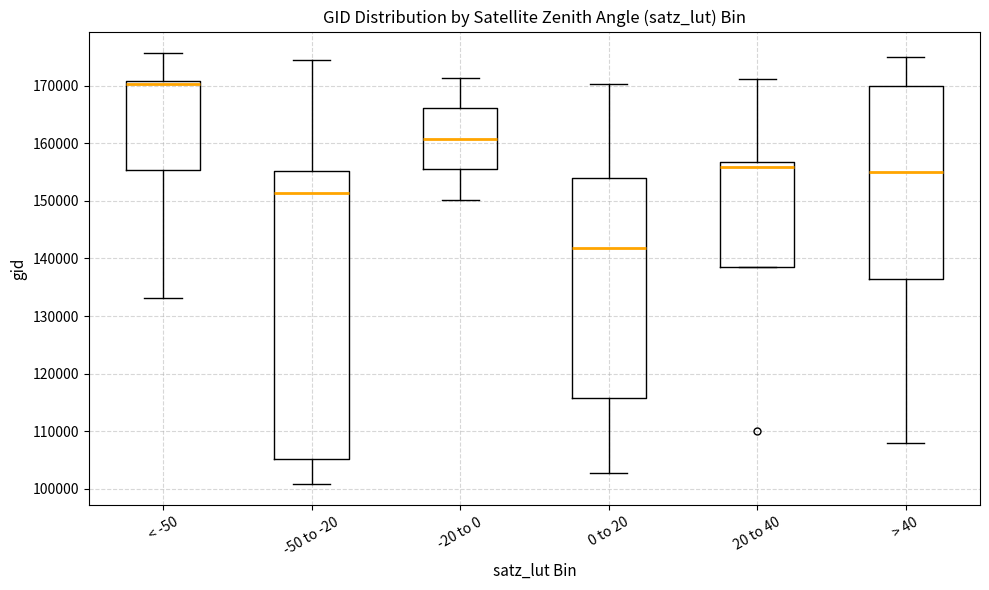

Reading left to right, transcribe this box plot: for each box, give where its median line is, the range the box spans, and where its two whiskers end, as read against the y-axis. The values are not printed on the chart, so give them approximately, as read against the axis.

< -50: median 170000, box 155000 to 171000, whiskers 133000 to 176000
-50 to -20: median 151000, box 105000 to 155000, whiskers 101000 to 174000
-20 to 0: median 161000, box 155000 to 166000, whiskers 150000 to 171000
0 to 20: median 142000, box 116000 to 154000, whiskers 103000 to 170000
20 to 40: median 156000, box 138000 to 157000, whiskers 138000 to 171000
> 40: median 155000, box 136000 to 170000, whiskers 108000 to 175000